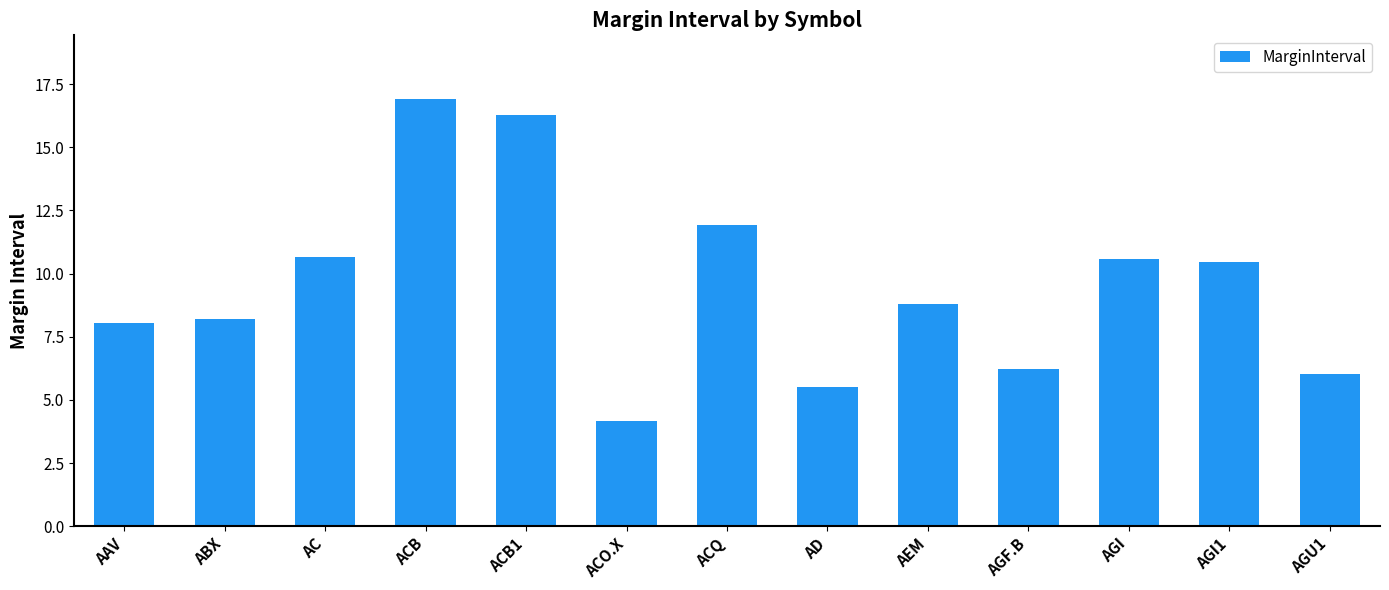

Approximately how many times larger is the value at AGU1 compared to AEM?

0.7